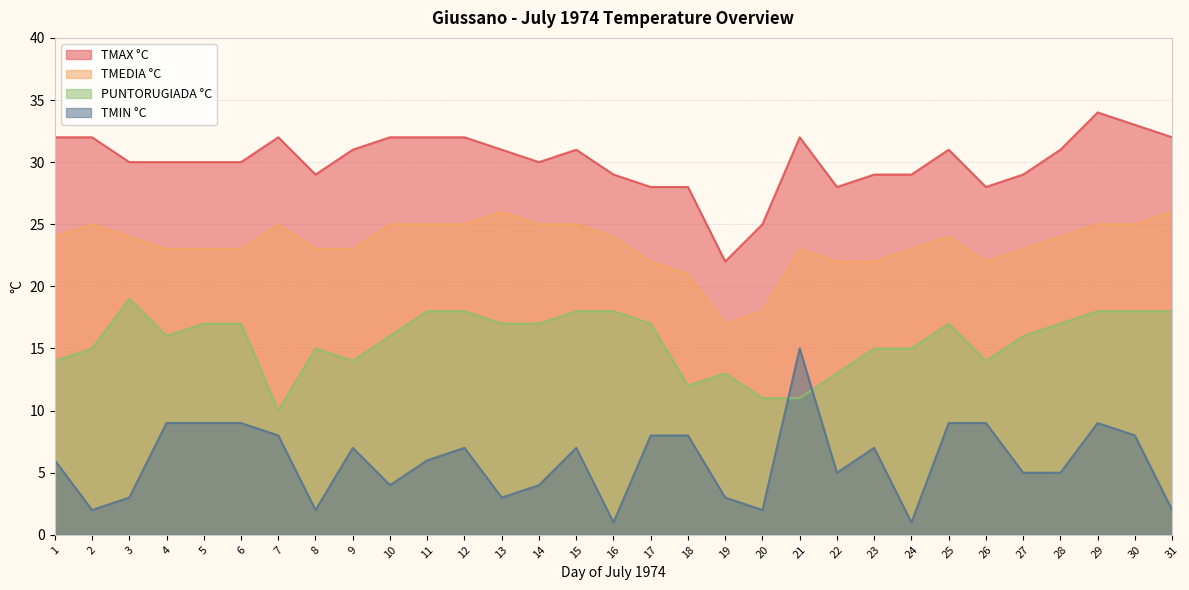

Reading left to right, what are all the values shown in this chart?

TMAX °C: 1=32	2=32	3=30	4=30	5=30	6=30	7=32	8=29	9=31	10=32	11=32	12=32	13=31	14=30	15=31	16=29	17=28	18=28	19=22	20=25	21=32	22=28	23=29	24=29	25=31	26=28	27=29	28=31	29=34	30=33	31=32
TMEDIA °C: 1=24	2=25	3=24	4=23	5=23	6=23	7=25	8=23	9=23	10=25	11=25	12=25	13=26	14=25	15=25	16=24	17=22	18=21	19=17	20=18	21=23	22=22	23=22	24=23	25=24	26=22	27=23	28=24	29=25	30=25	31=26
PUNTORUGIADA °C: 1=14	2=15	3=19	4=16	5=17	6=17	7=10	8=15	9=14	10=16	11=18	12=18	13=17	14=17	15=18	16=18	17=17	18=12	19=13	20=11	21=11	22=13	23=15	24=15	25=17	26=14	27=16	28=17	29=18	30=18	31=18
TMIN °C: 1=6	2=2	3=3	4=9	5=9	6=9	7=8	8=2	9=7	10=4	11=6	12=7	13=3	14=4	15=7	16=1	17=8	18=8	19=3	20=2	21=15	22=5	23=7	24=1	25=9	26=9	27=5	28=5	29=9	30=8	31=2